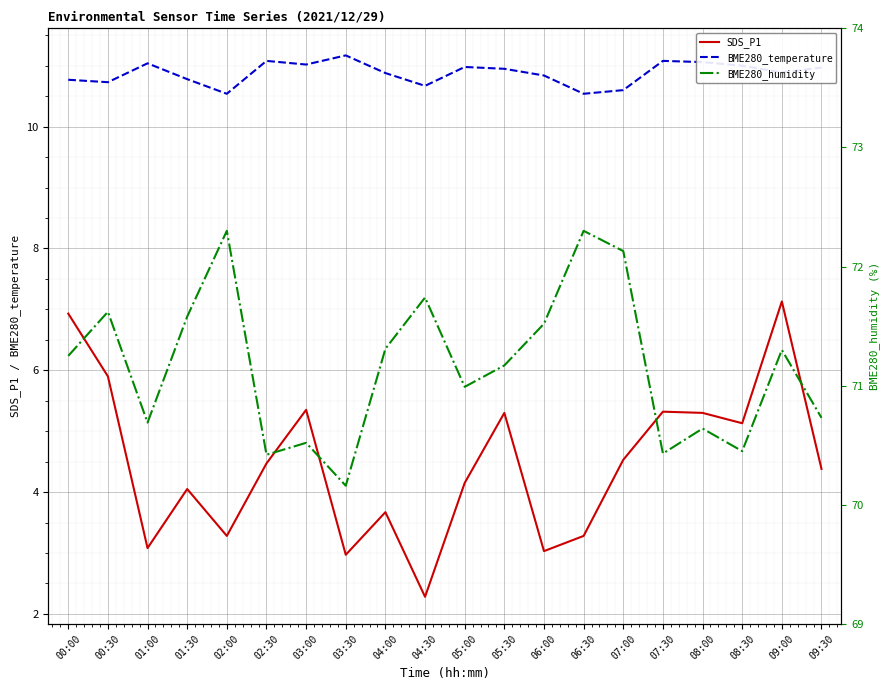

At how many categories does at least one series exceed 68?

20